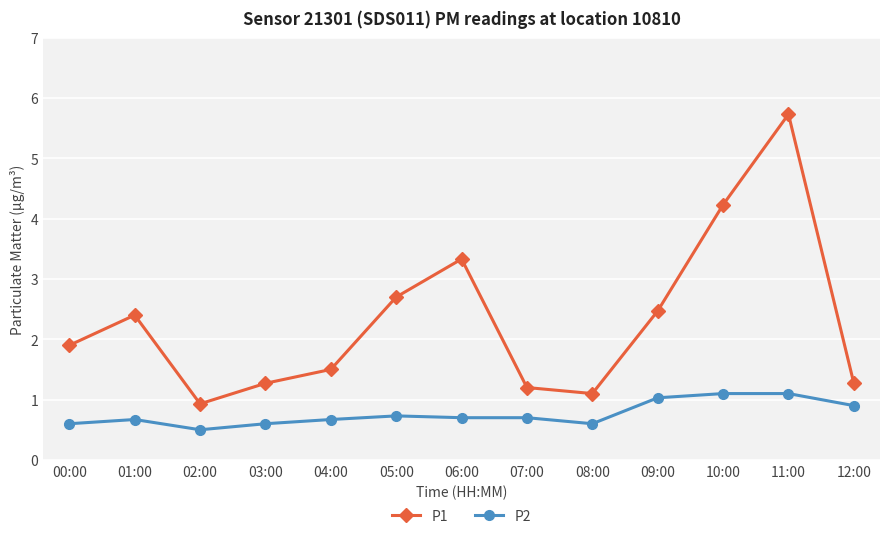

Which label corresponds to the smallest value in the chart?

02:00